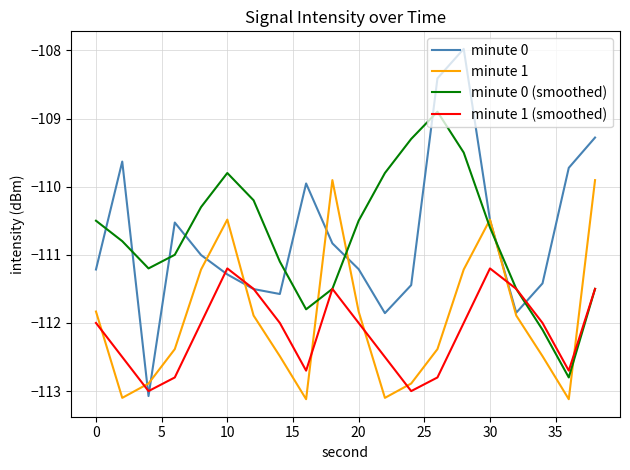

After their last crossing, which series has the higher values: minute 1 or minute 1 (smoothed)?

minute 1